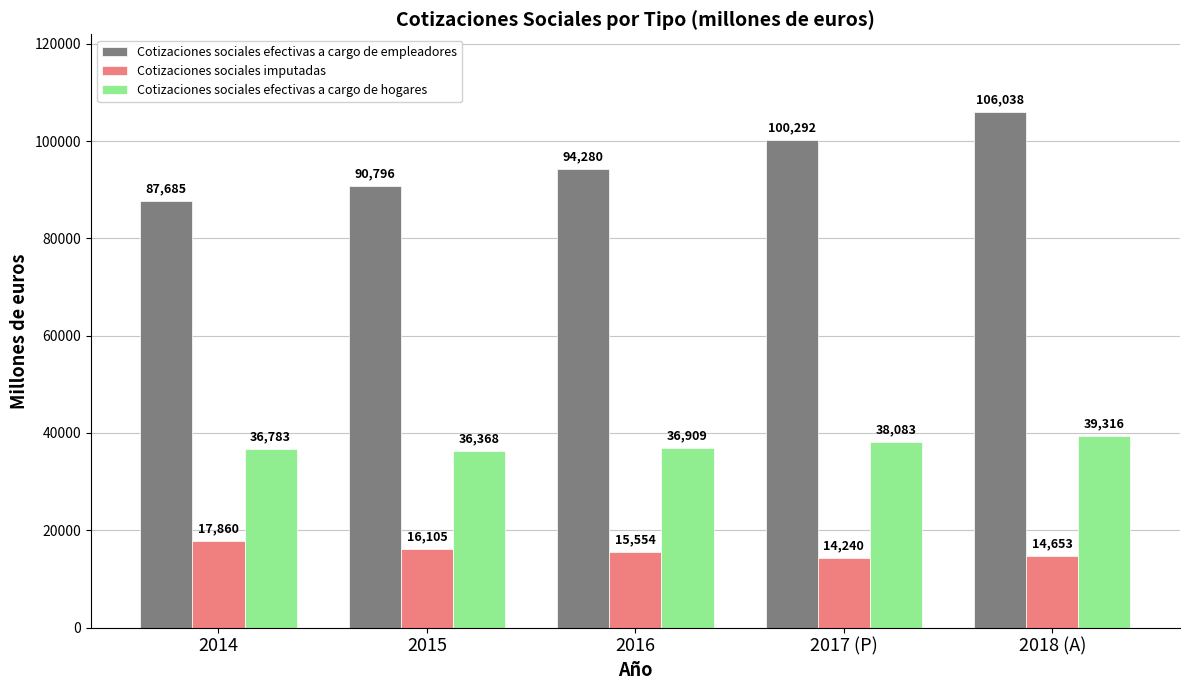

What is the label of the 5th bar from the left?

2018 (A)